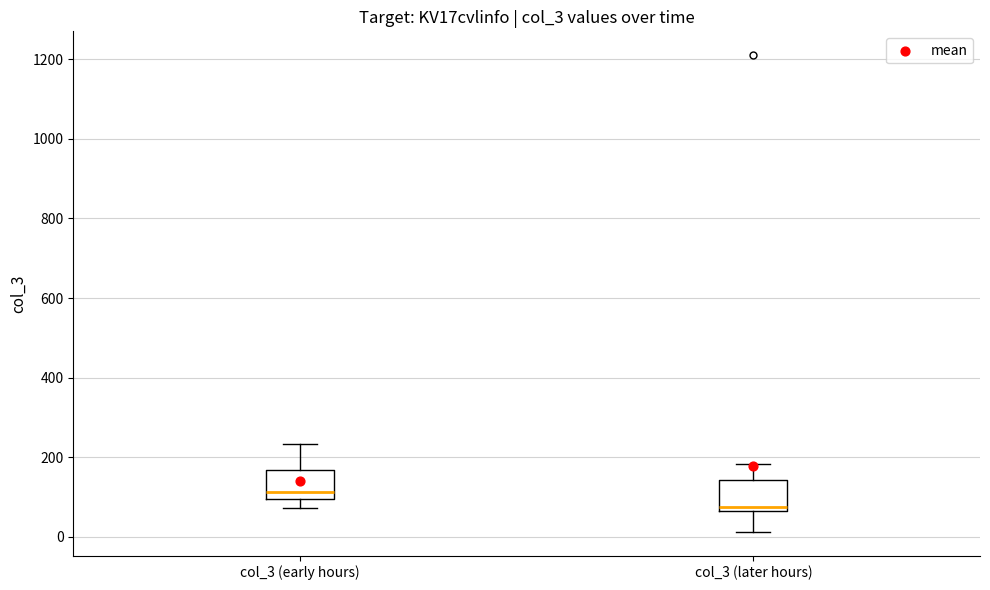

Where is the lower edge of the box for col_3 (later hours) on the y-axis? The values are not printed on the chart, so give them approximately, as read against the axis.

60